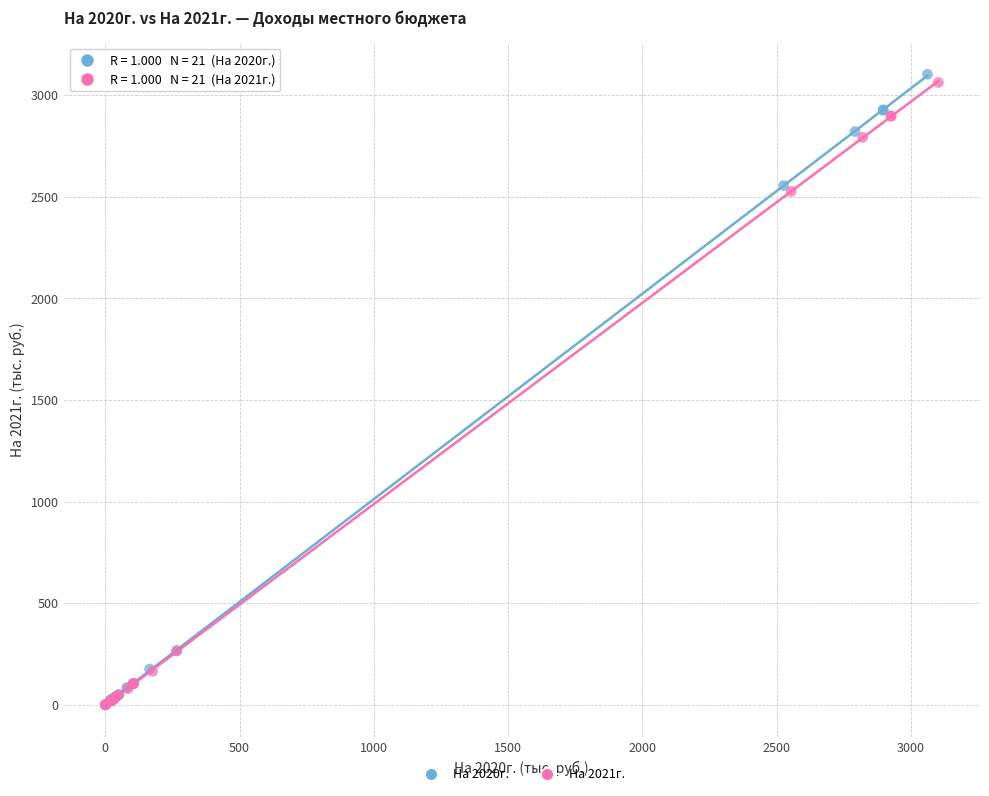

What are all the series names shown in the legend?

На 2020г., На 2021г.